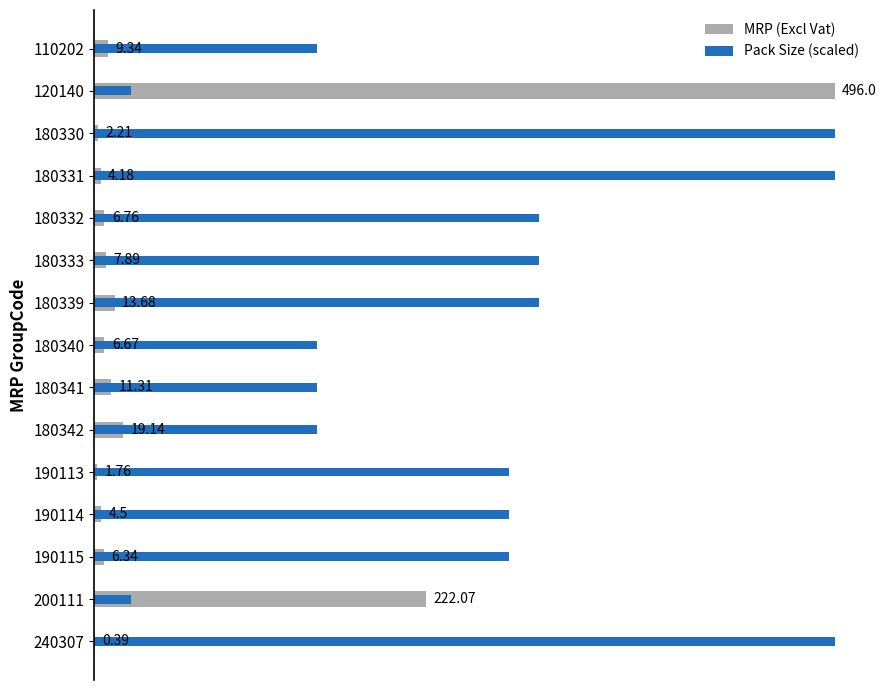

Which series has the largest total across all categories?

Pack Size (scaled)